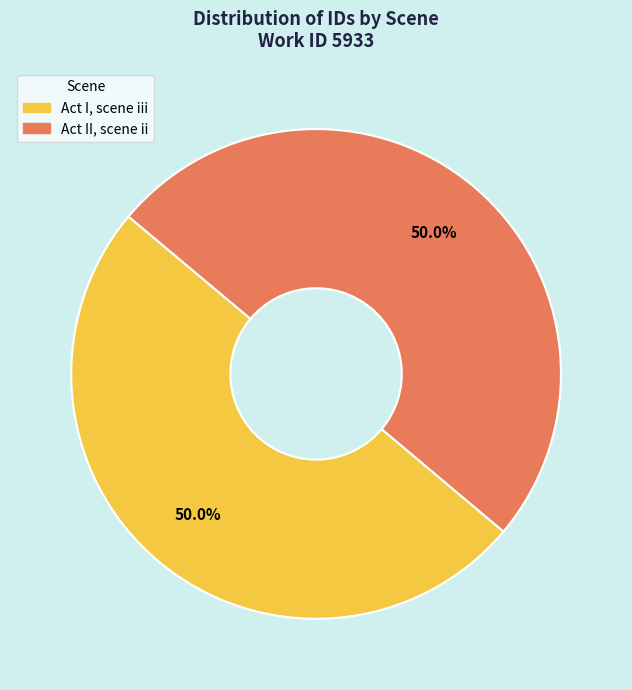

Combined, what portion of the pie is Act II, scene ii and Act I, scene iii?

100.0%